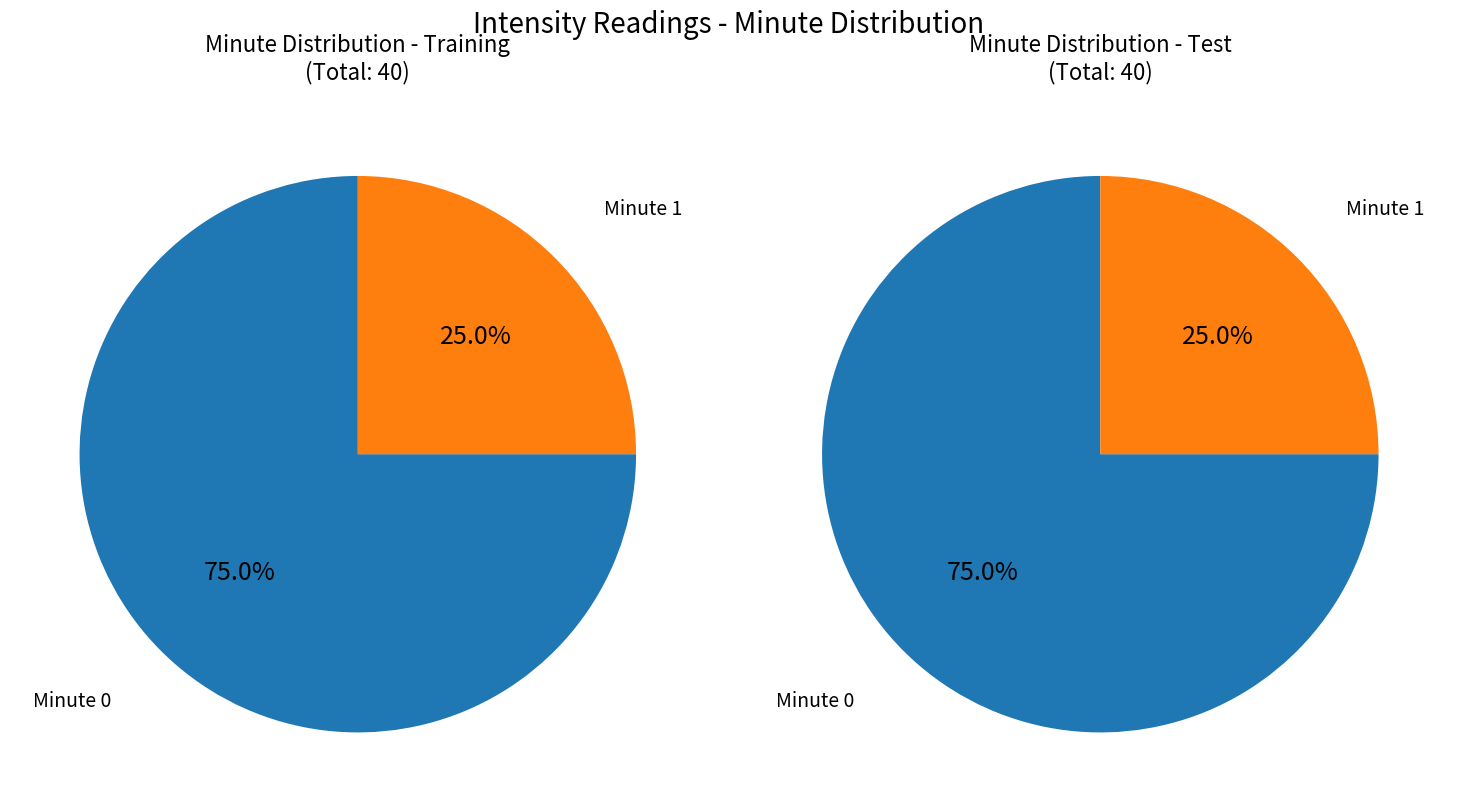

To the nearest percent, what is the difference between the largest and smallest slice percentages?

50%